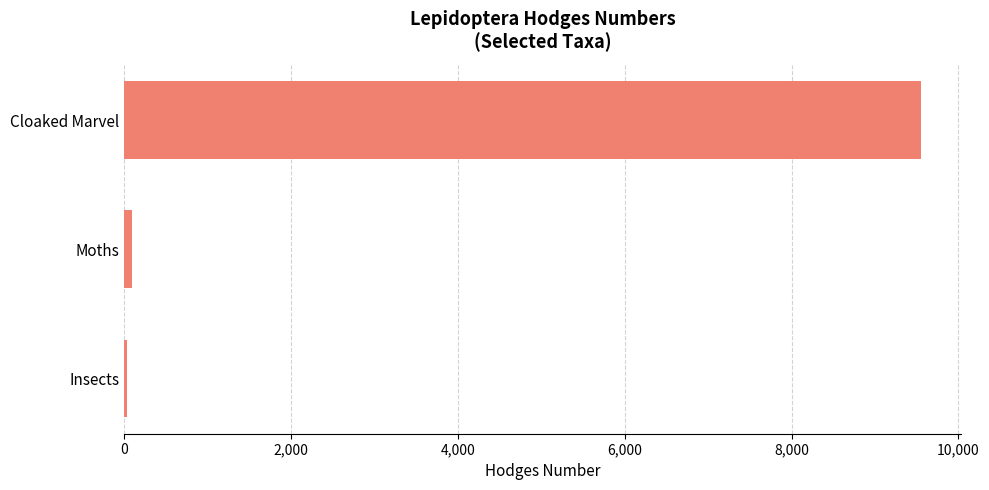

Which category has the highest value across all series?

Cloaked Marvel